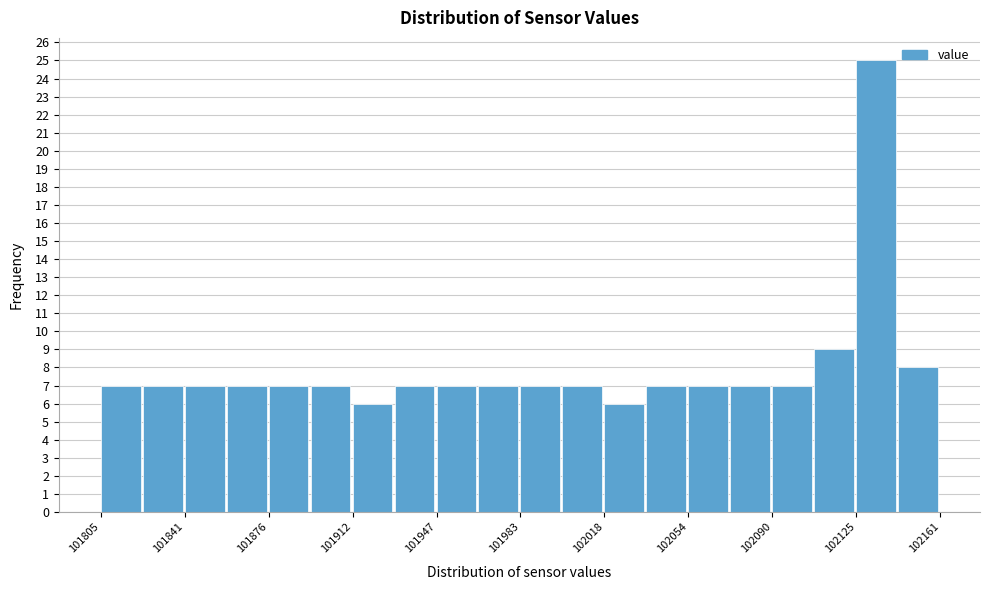

Around what value on the x-axis is the tallest bar? Give the approximate position of its centre, as read against the axis.

102135